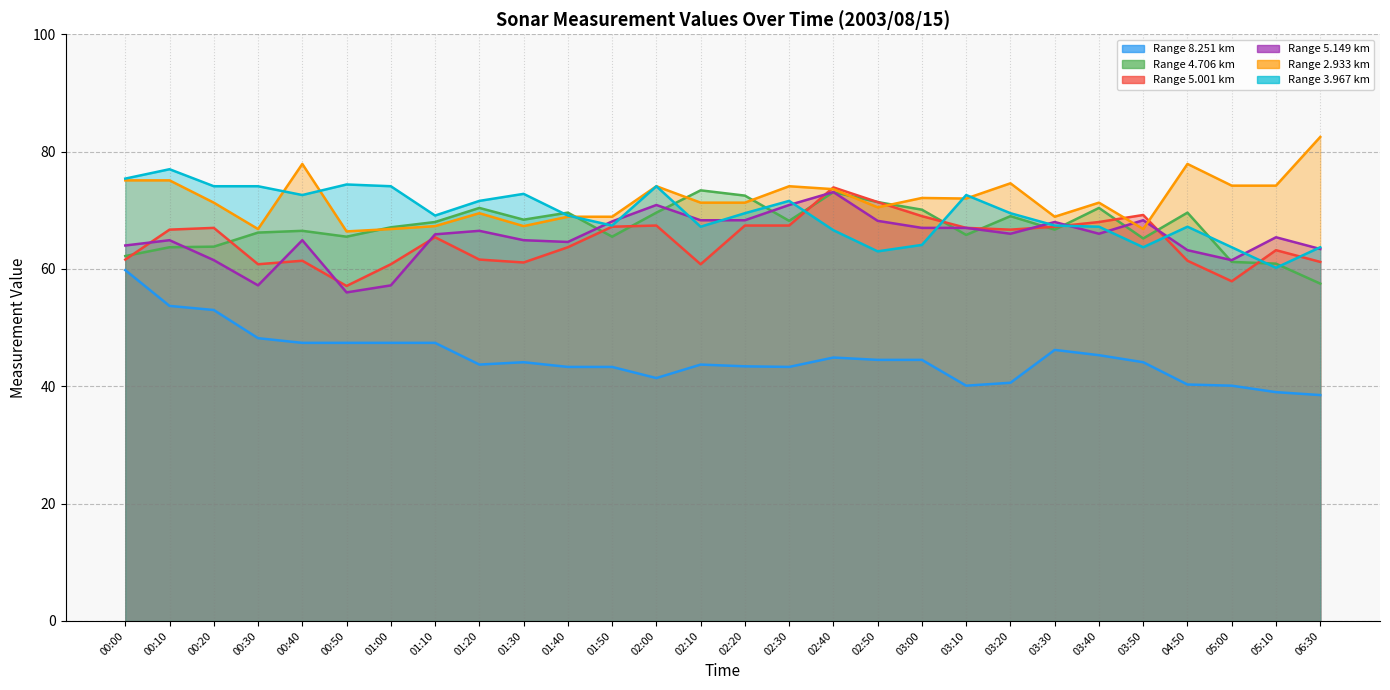

Is it true that   3.967 equals 44.8 at 01:30?

False